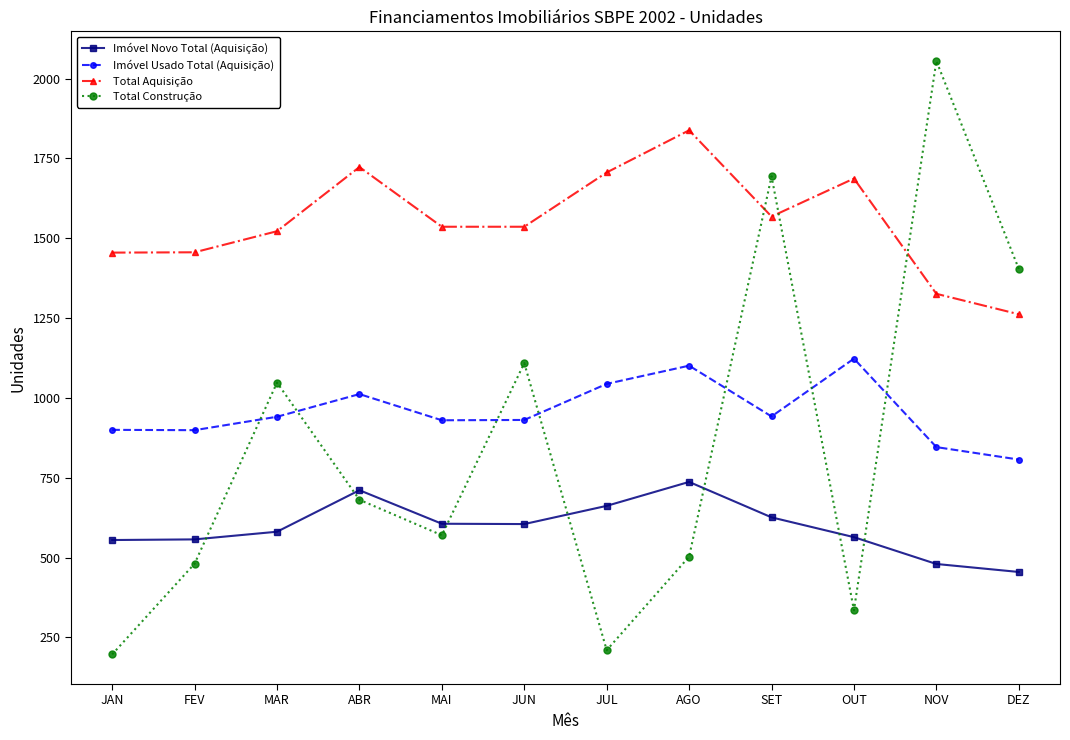

The Imóvel Usado Total (Aquisição) series shows 846 at NOV. True or false?

True